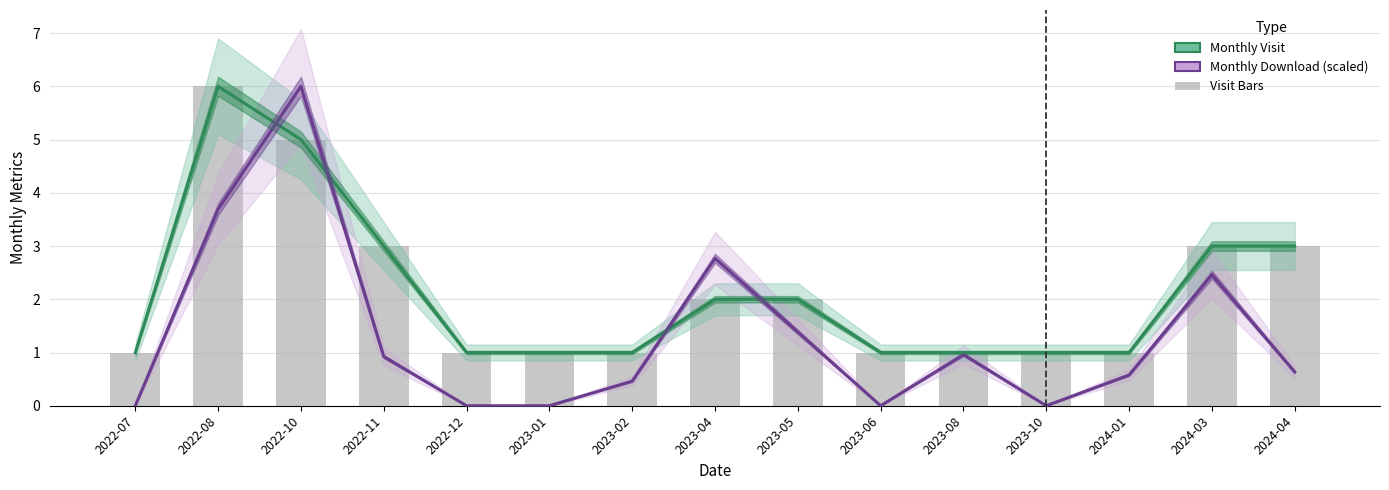

What is the label of the 11th bar from the left?

2023-08